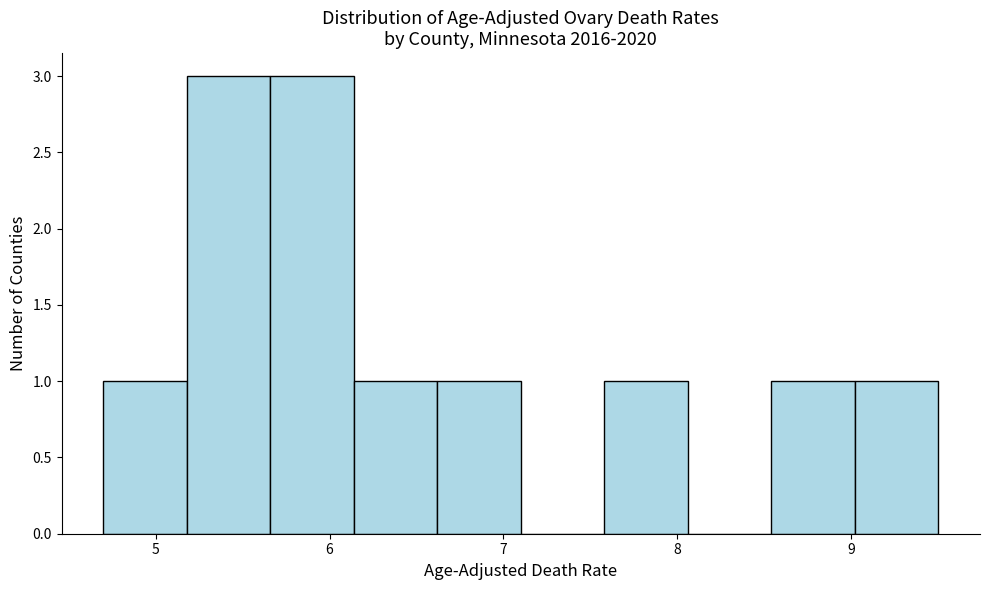

How tall is the bar that spans 6.62 to 7.10 on the x-axis? Neither the bar edges nor the heights are printed on the chart, so give them approximately, as read against the axes.

1